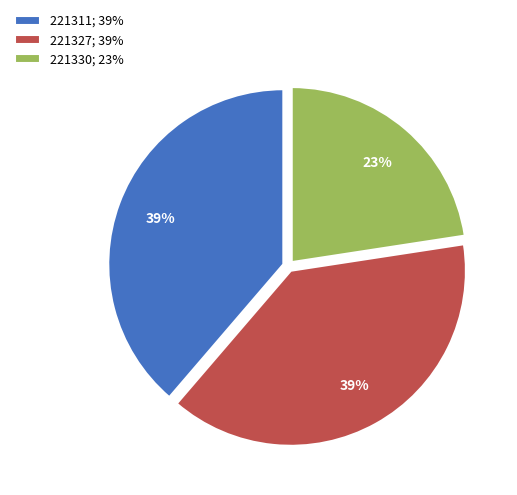

Count the number of slices in the pie.

3